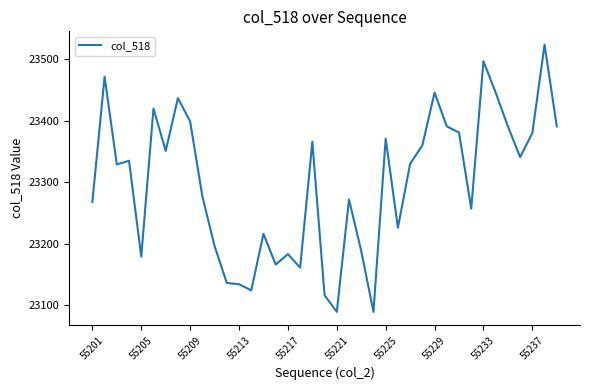

What is the smallest value displayed?

23089